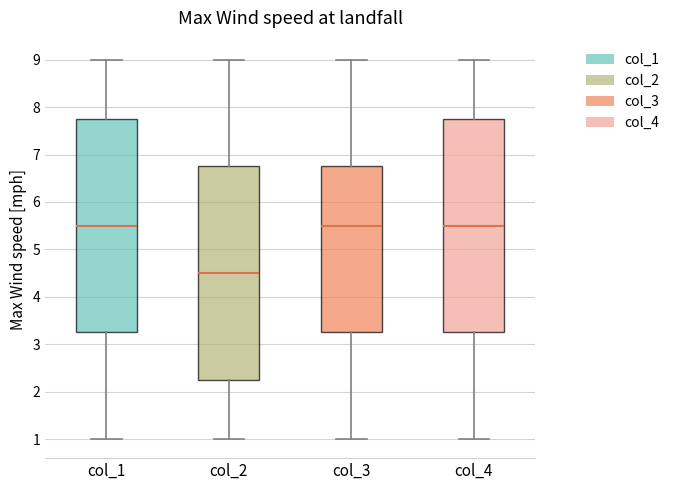

Reading left to right, read every box against the y-axis: the position of its median line, the range the box covers, and the ends of its whiskers. The values are not printed on the chart, so give them approximately, as read against the axis.

col_1: median 5.5, box 3.3 to 7.8, whiskers 1.0 to 9.0
col_2: median 4.5, box 2.3 to 6.8, whiskers 1.0 to 9.0
col_3: median 5.5, box 3.3 to 6.8, whiskers 1.0 to 9.0
col_4: median 5.5, box 3.3 to 7.8, whiskers 1.0 to 9.0